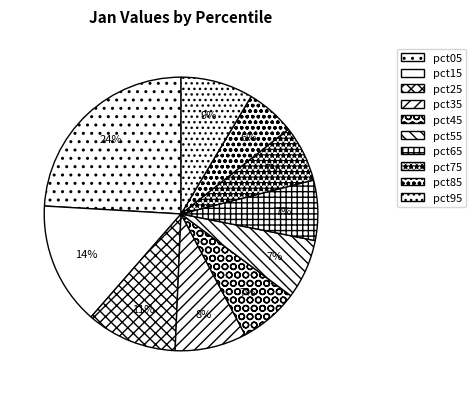

What percentage is NOT represented by pct65?

92.9%